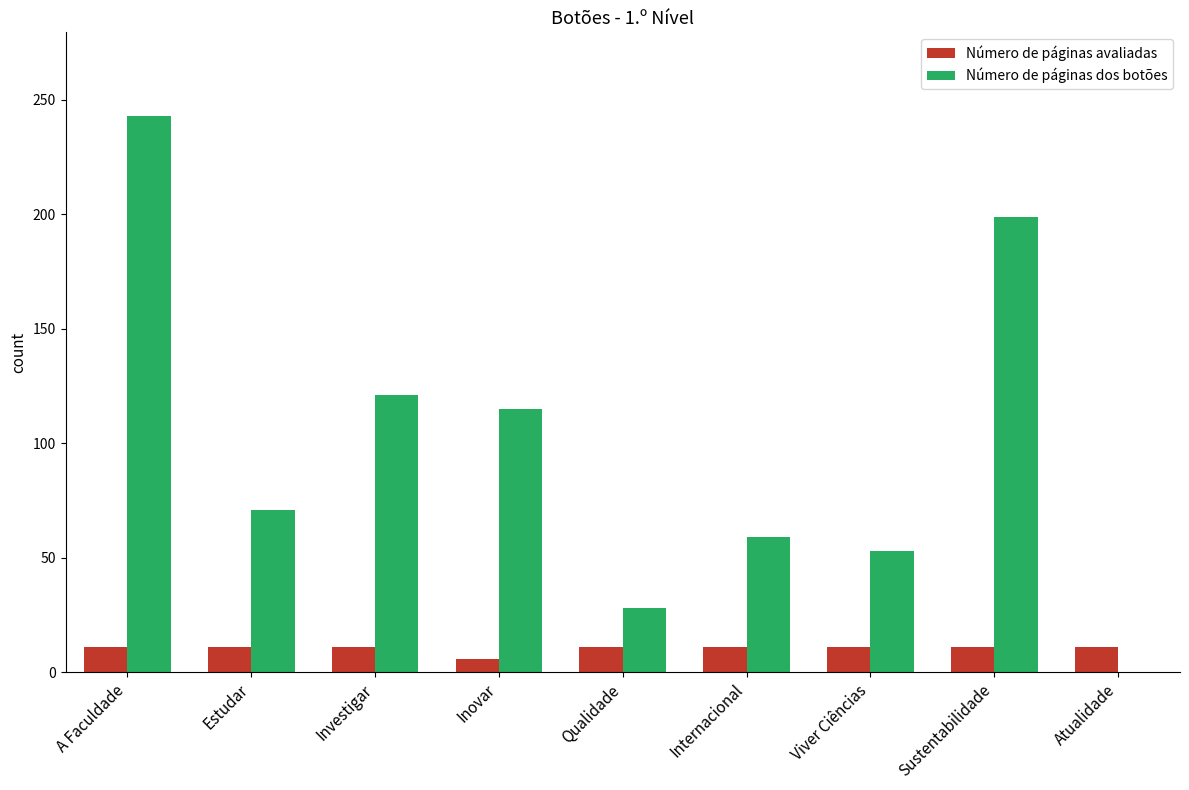

Reading right to left, extract all data points from this chart.

Número de páginas avaliadas: 11	11	11	11	11	6	11	11	11
Número de páginas dos botões: 0	199	53	59	28	115	121	71	243